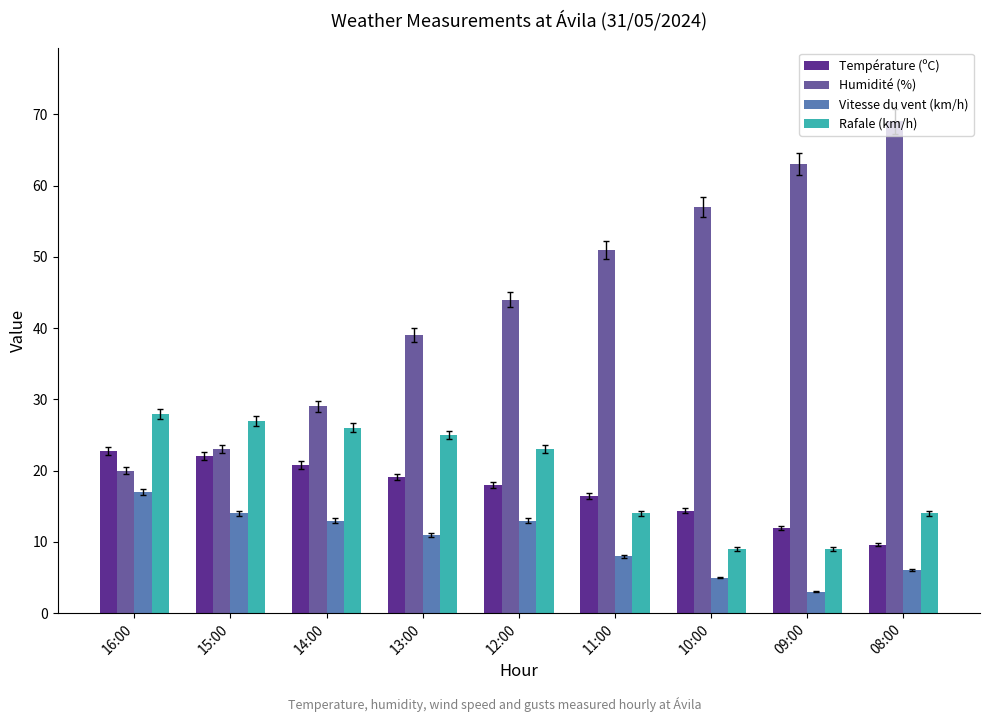

What is the total value across all series at 13:00?

94.1